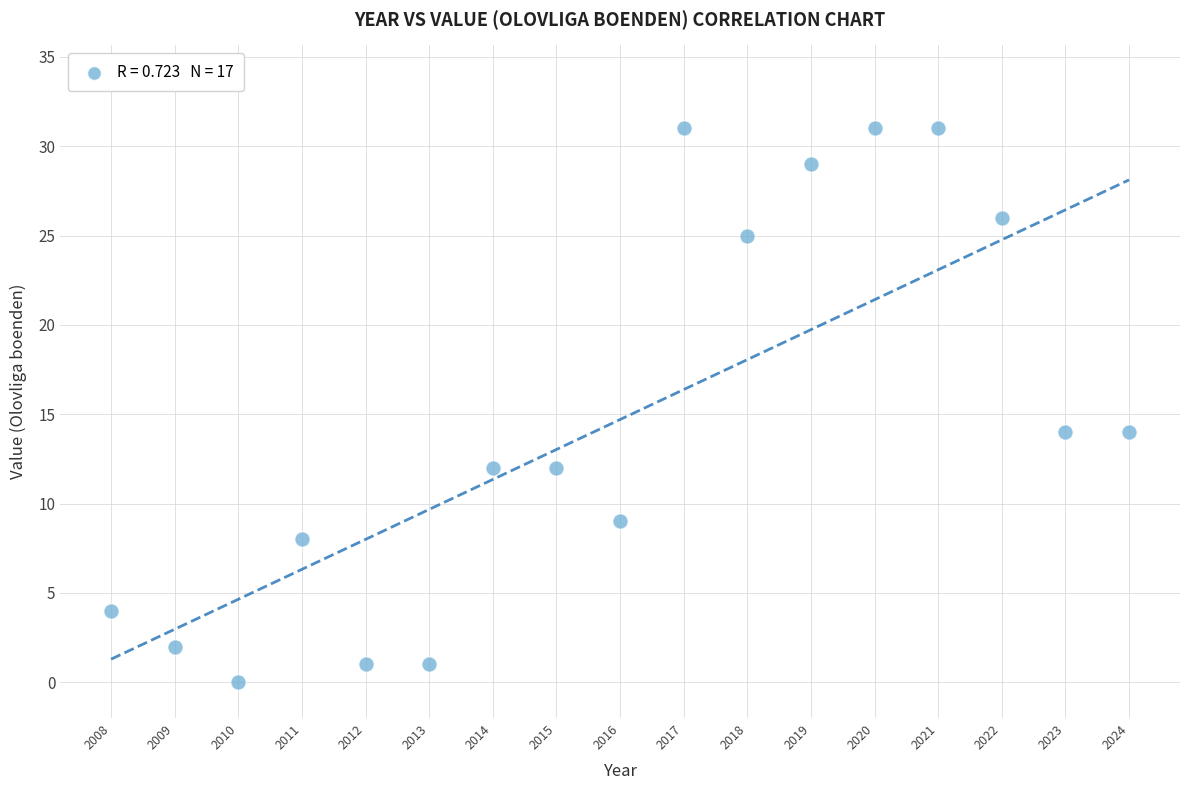

What is the range of Y values (max minus min)?

31